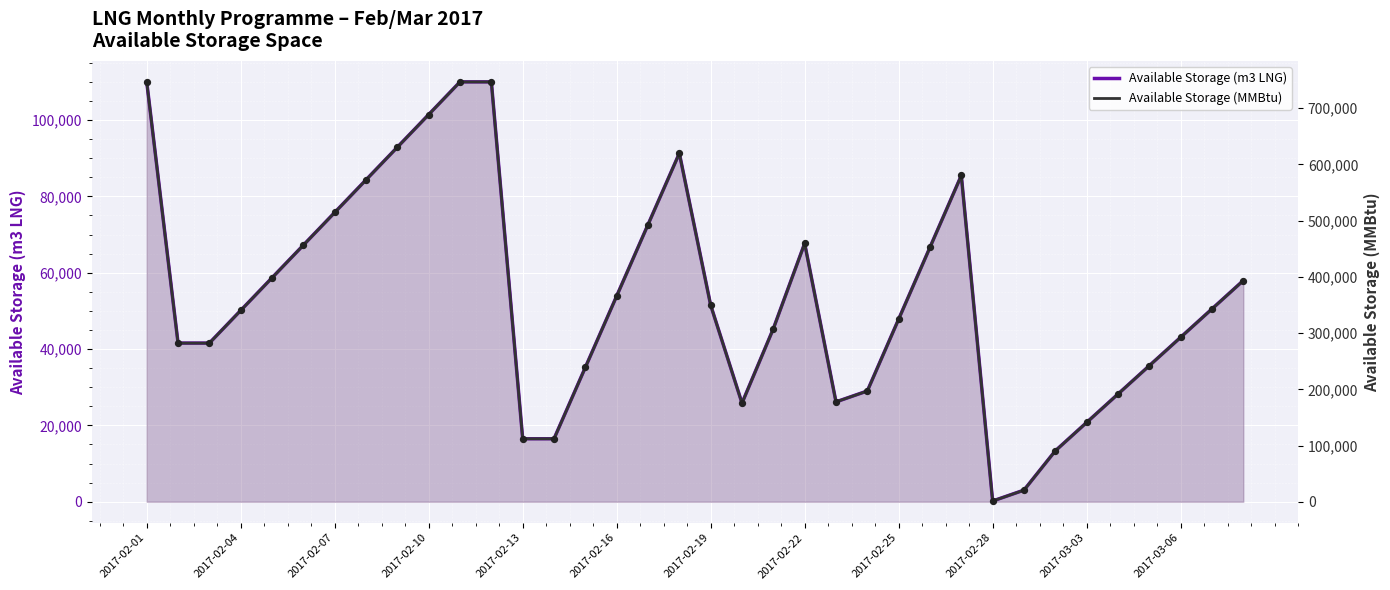

What are all the series names shown in the legend?

Available Storage (m3 LNG), Available Storage (MMBtu)